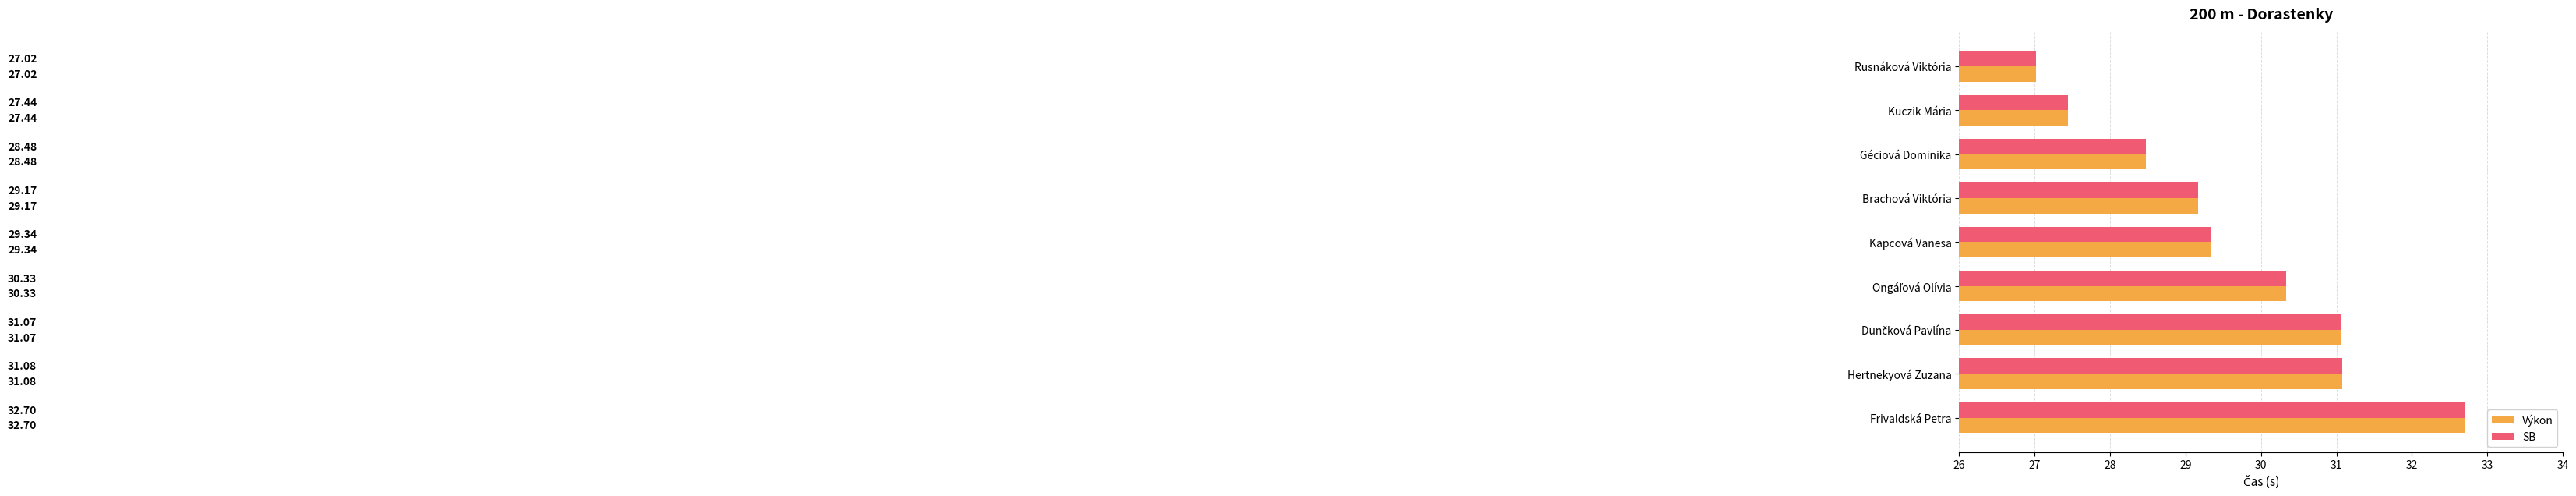

What is the total value across all series at Hertnekyová Zuzana?

62.2